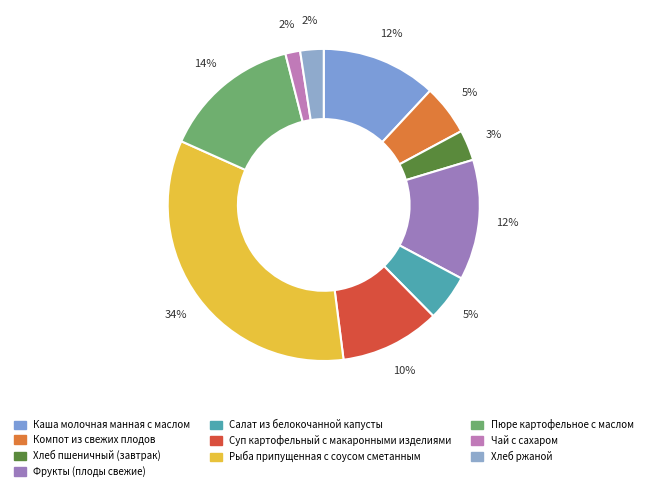

Rank the categories by value from highest to lowest.

Рыба припущенная с соусом сметанным, Пюре картофельное с маслом, Фрукты (плоды свежие), Каша молочная манная с маслом, Суп картофельный с макаронными изделиями, Компот из свежих плодов, Салат из белокочанной капусты, Хлеб пшеничный (завтрак), Хлеб ржаной, Чай с сахаром